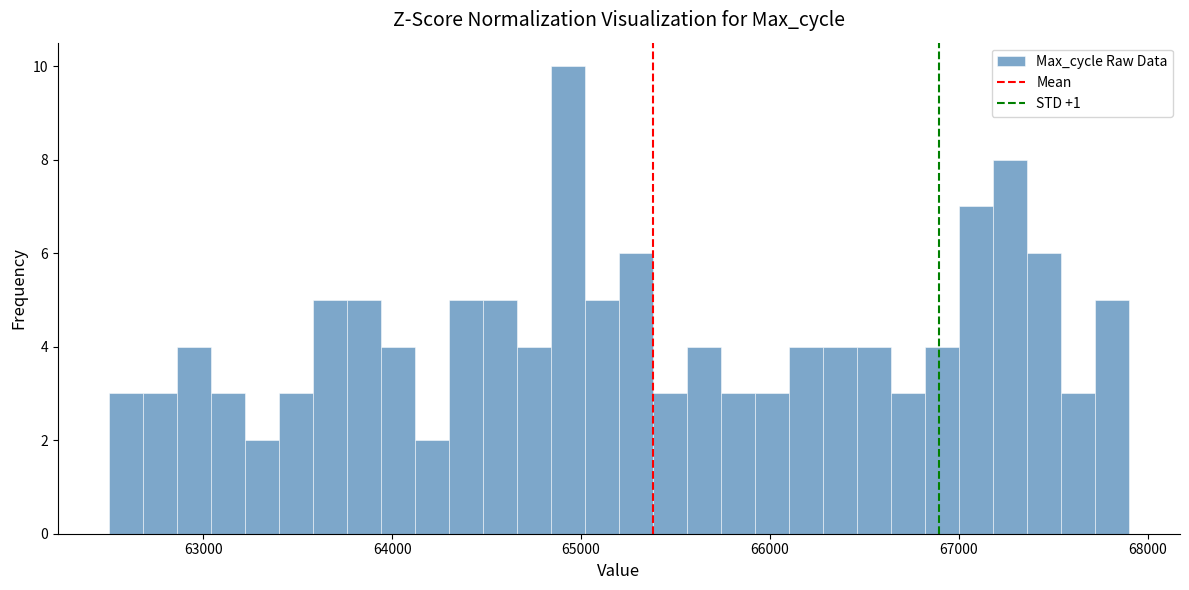

Around what value on the x-axis is the tallest bar? Give the approximate position of its centre, as read against the axis.

64900